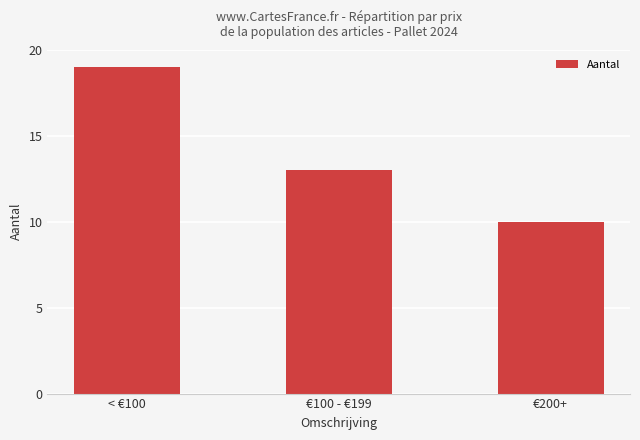

Reading right to left, extract all data points from this chart.

€200+=10	€100 - €199=13	< €100=19